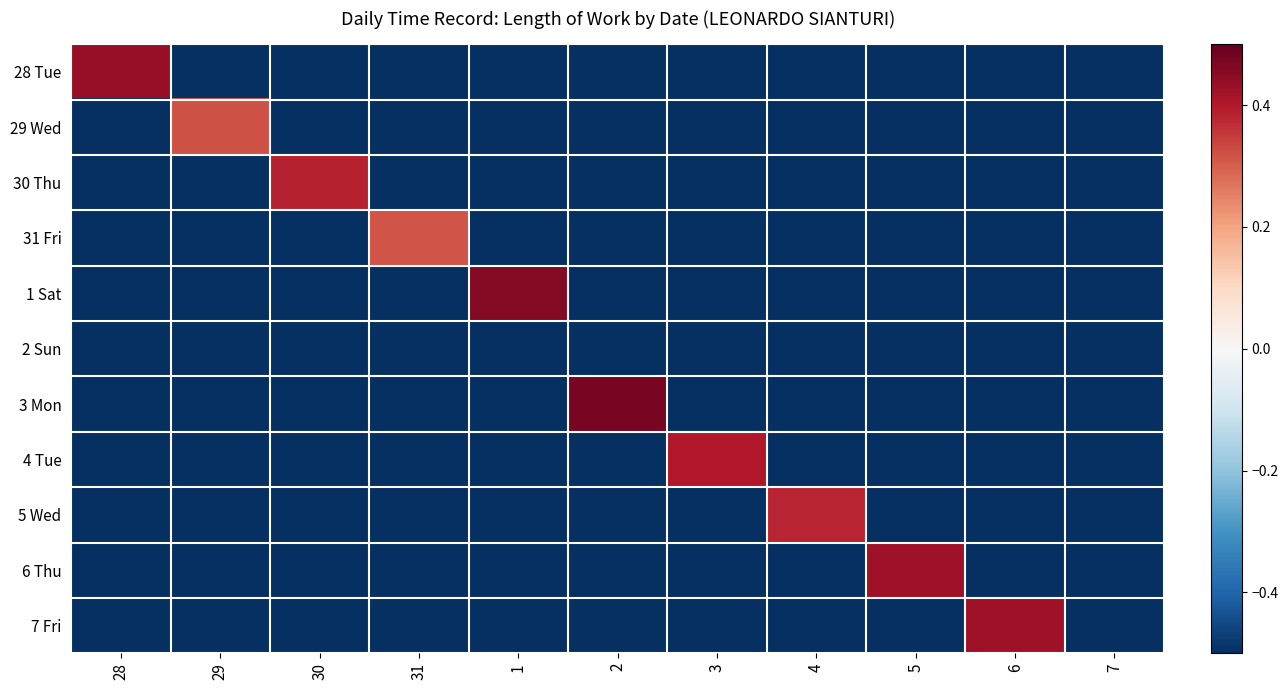

Which series has the largest range (max minus min)?

3 Mon